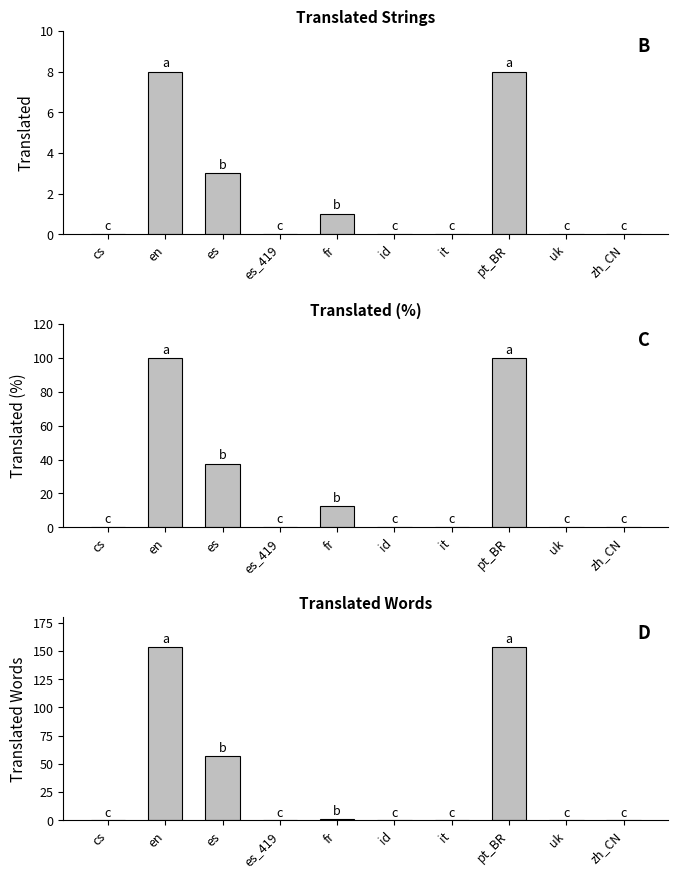

List the labels in order of translated value, smallest first.

cs, es_419, id, it, uk, zh_CN, fr, es, en, pt_BR